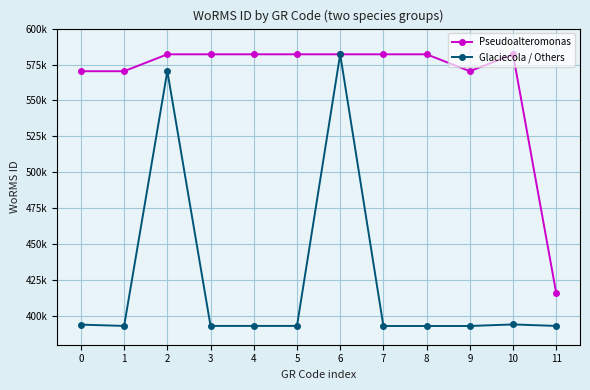

Reading right to left, transcribe all the data shown in this chart.

Pseudoalteromonas: 415881	582109	570334	582109	582109	582109	582109	582109	582109	582109	570343	570343
Glaciecola / Others: 393086	394115	393040	393036	393034	582134	393087	393087	393087	570380	393087	393978